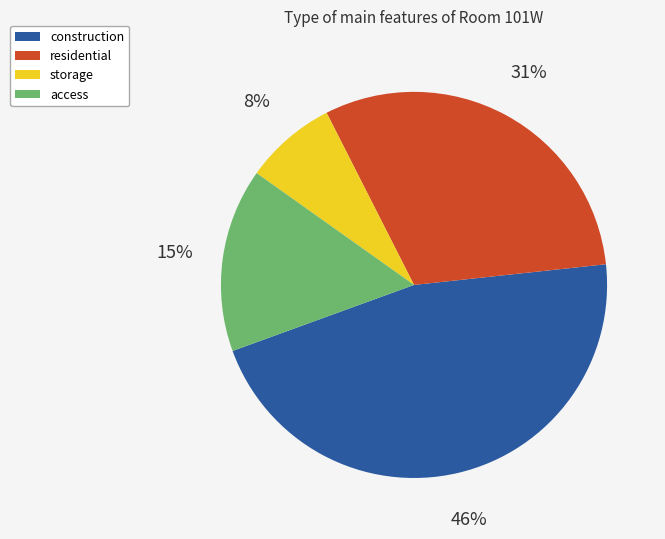

Count the number of slices in the pie.

4